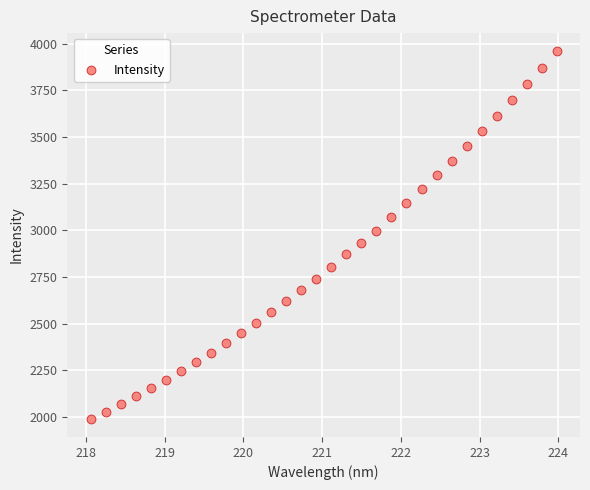

What is the range of X values (max minus min)?

5.9